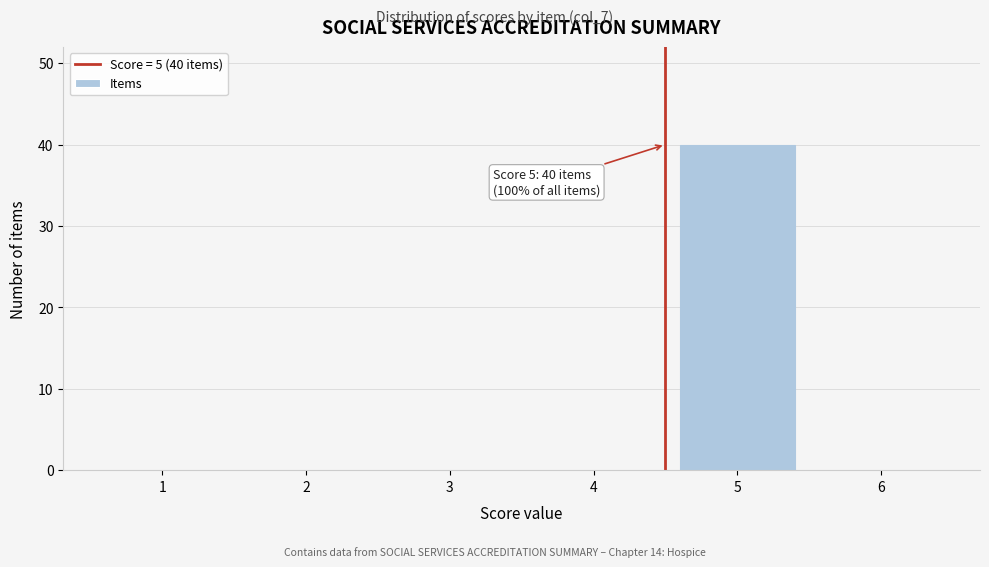

Reading left to right, what are all the values shown in this chart?

1=0	2=0	3=0	4=0	5=40	6=0